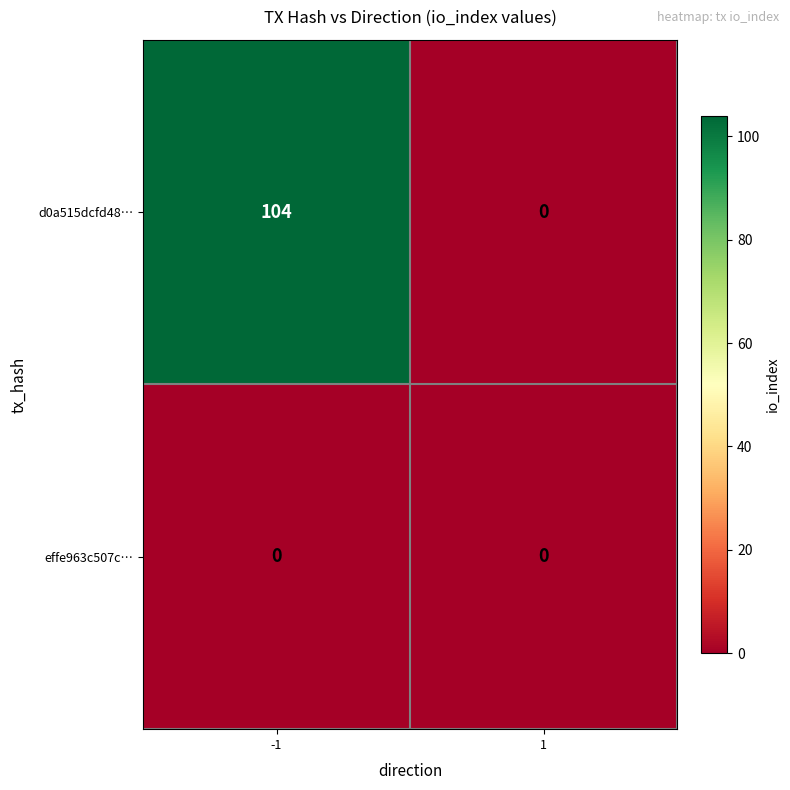

List the series in order of their overall mean, highest first.

d0a515dcfd48…, effe963c507c…